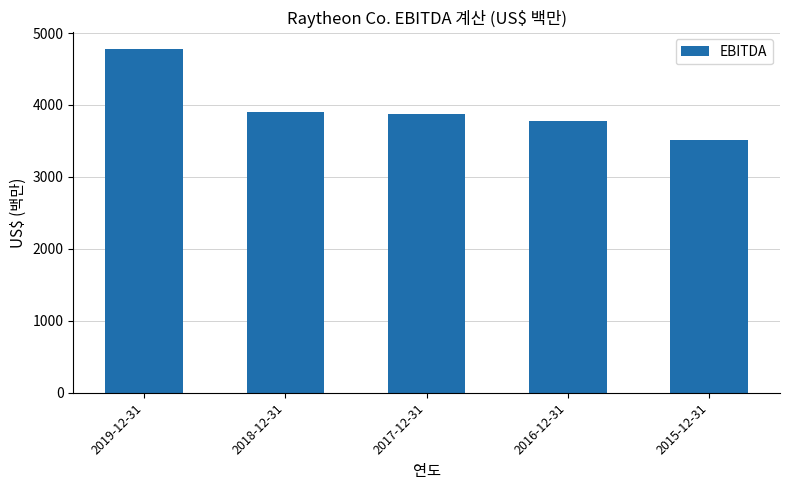

The chart shows a value of 6248 at 2016-12-31. True or false?

False